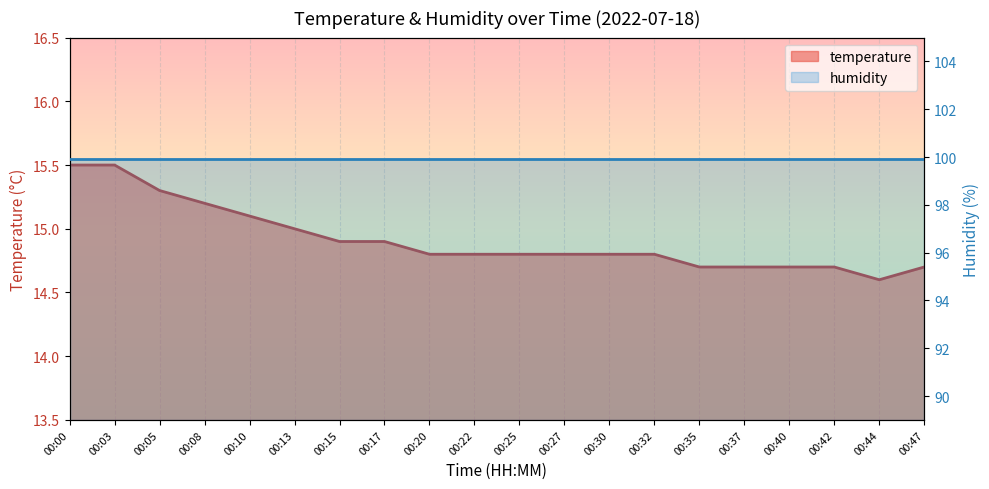

List the labels in order of value, smallest first.

00:44, 00:35, 00:37, 00:40, 00:42, 00:47, 00:20, 00:22, 00:25, 00:27, 00:30, 00:32, 00:15, 00:17, 00:13, 00:10, 00:08, 00:05, 00:00, 00:03